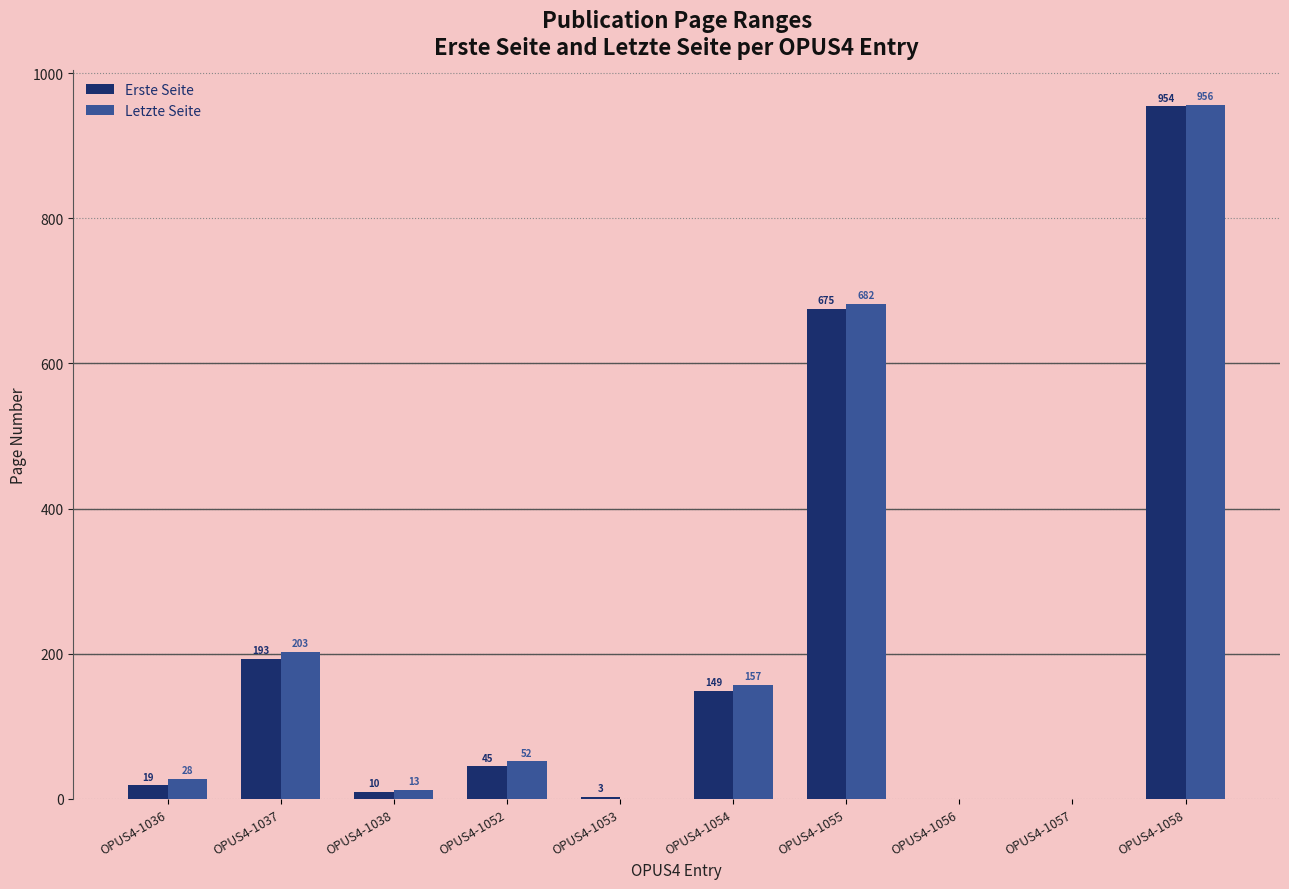

What is the sum of the Letzte Seite values at OPUS4-1052 and OPUS4-1054?

209